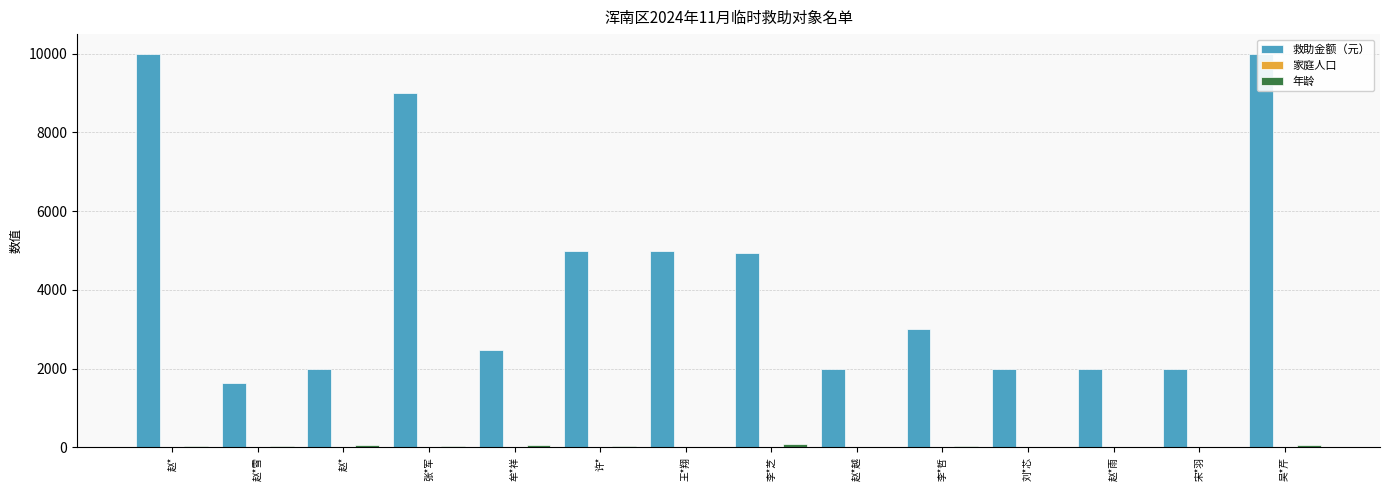

How many bars are there in total?

42